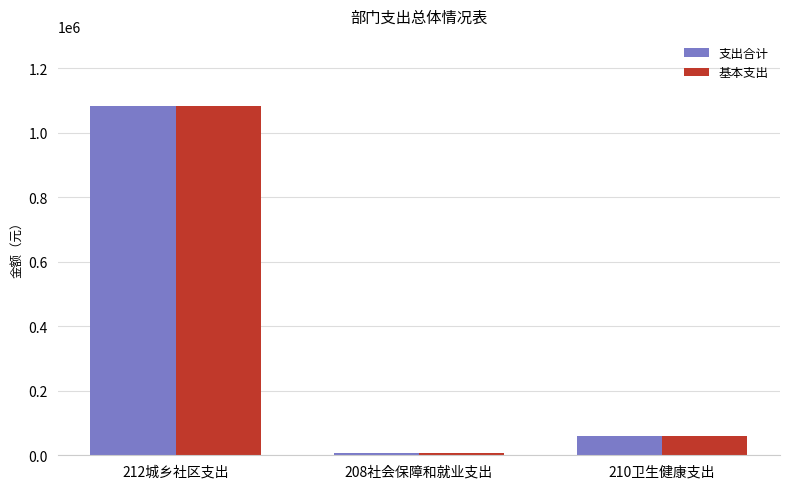

Count the number of categories in the chart.

3